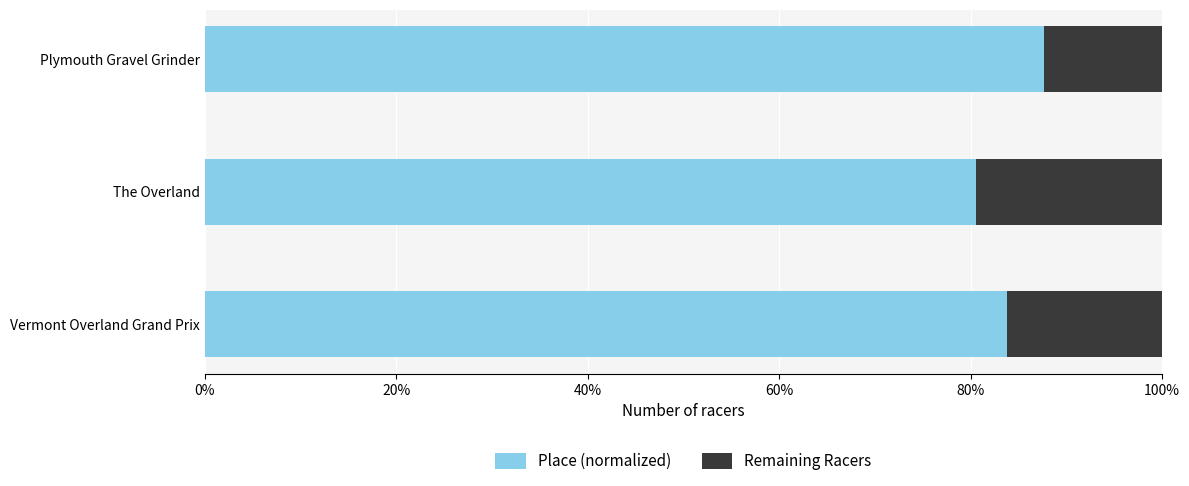

What is the minimum value for Place (normalized)?

0.8